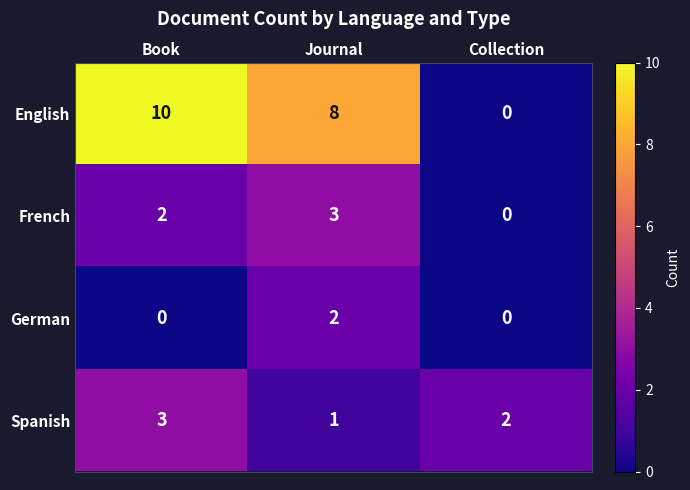

Count the number of categories in the chart.

3